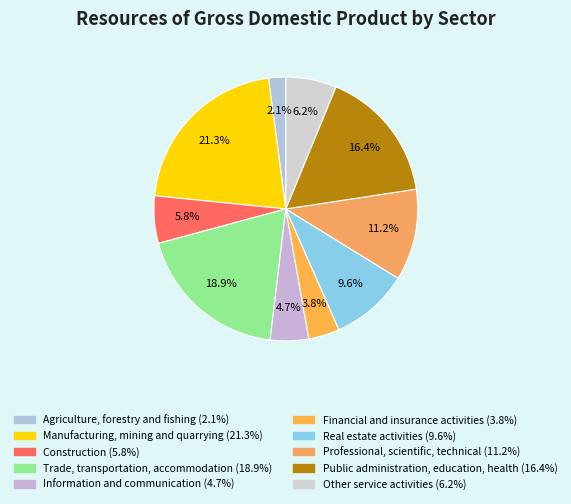

True or false: Financial and insurance activities accounts for 10% of the total.

False